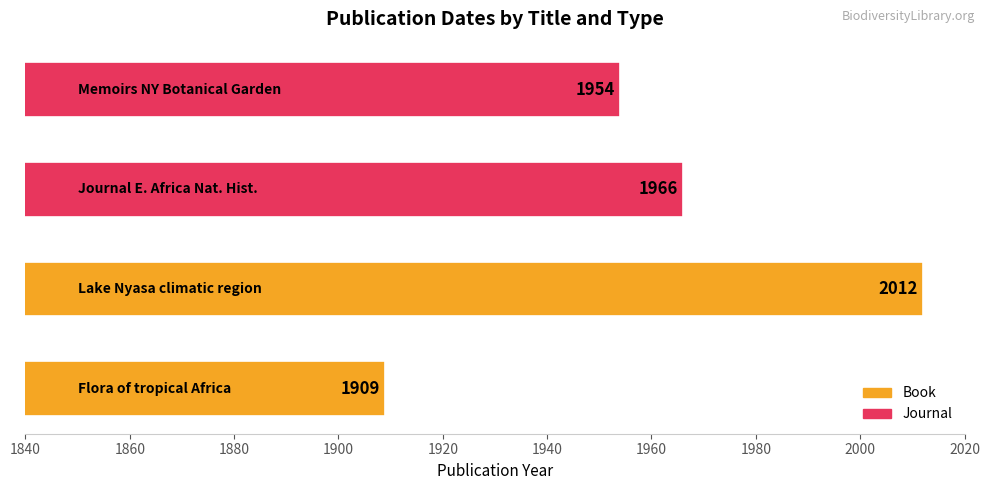

What is the minimum value shown in the chart?

1909